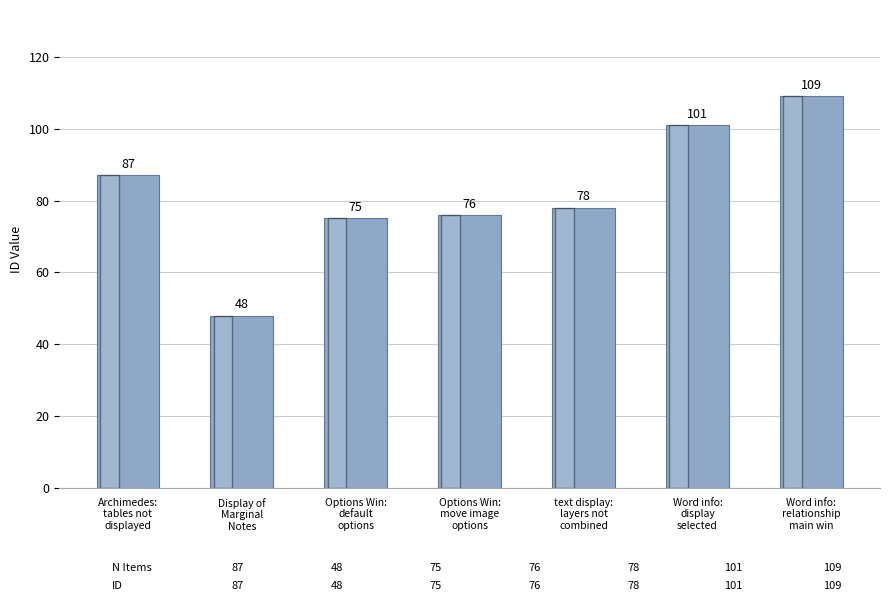

Is it true that the value at Word info:
relationship
main win is 161?

False